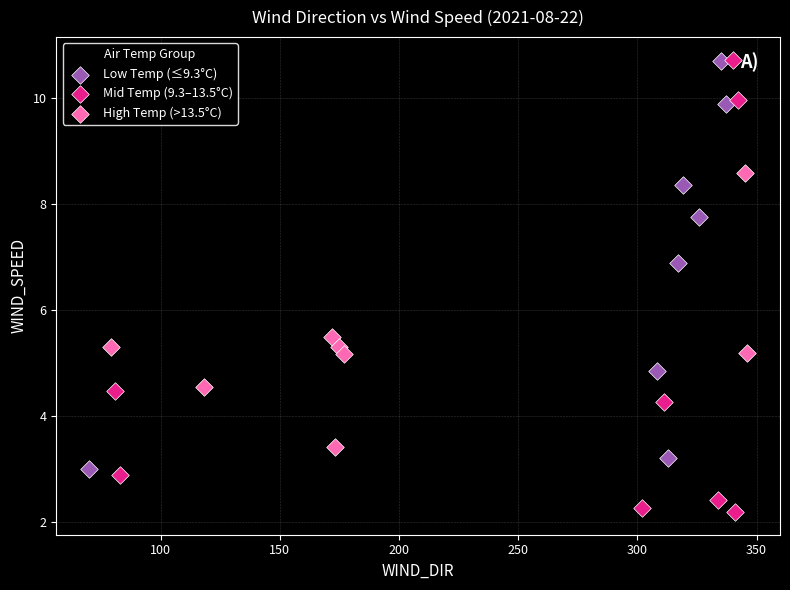

What are all the series names shown in the legend?

Low Temp (≤9.3°C), Mid Temp (9.3–13.5°C), High Temp (>13.5°C)